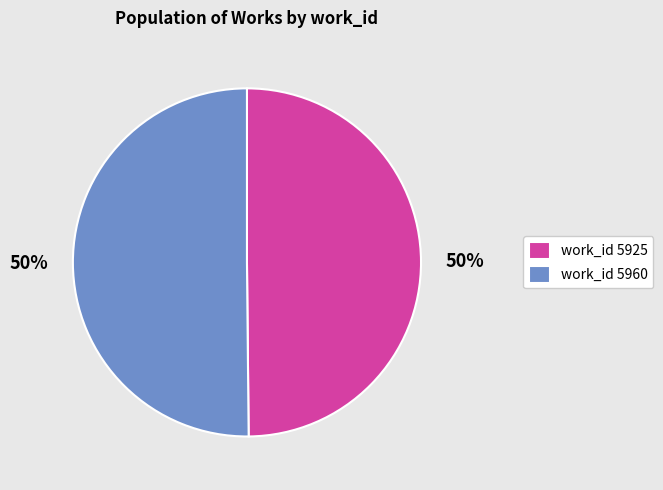

Approximately how many times larger is the value at work_id 5960 compared to work_id 5925?

1.0